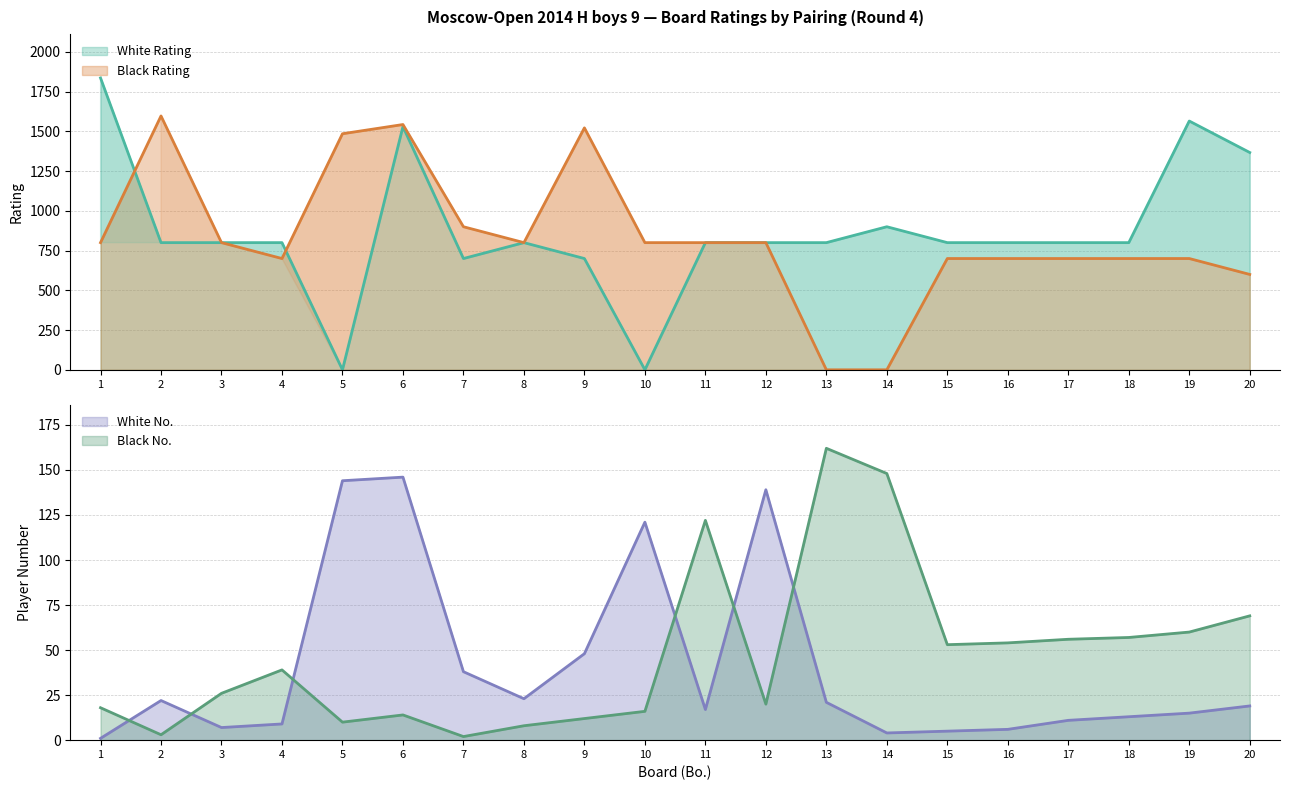

At 6, list the series in order from largest to smallest.

Black Rating, White Rating, White No, Black No